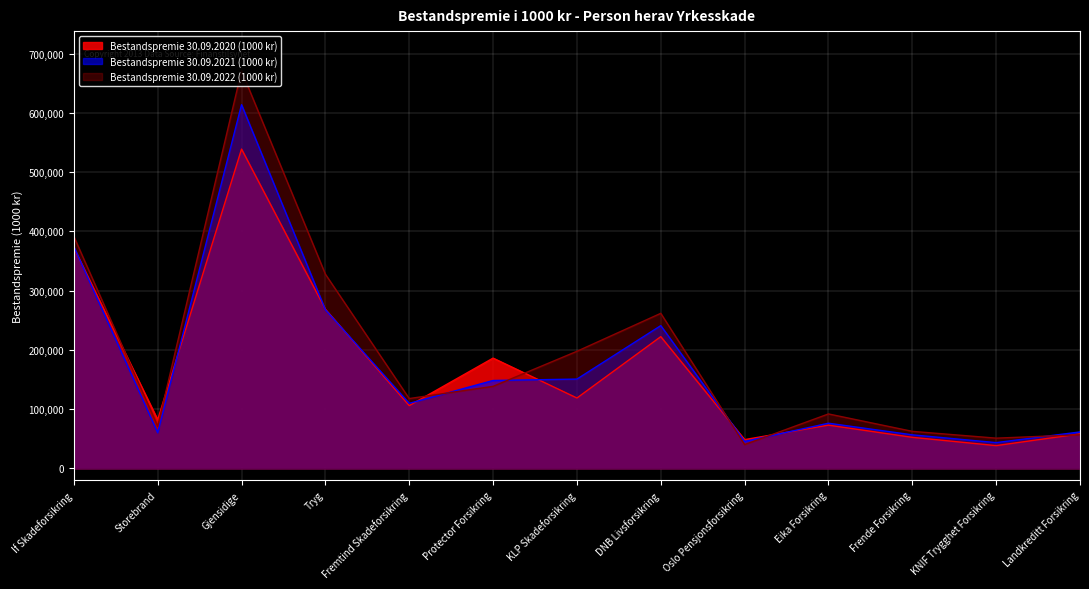

Where do Bestandspremie 30.09.2021 (1000 kr) and Bestandspremie 30.09.2020 (1000 kr) first cross each other?

If Skadeforsikring and Storebrand